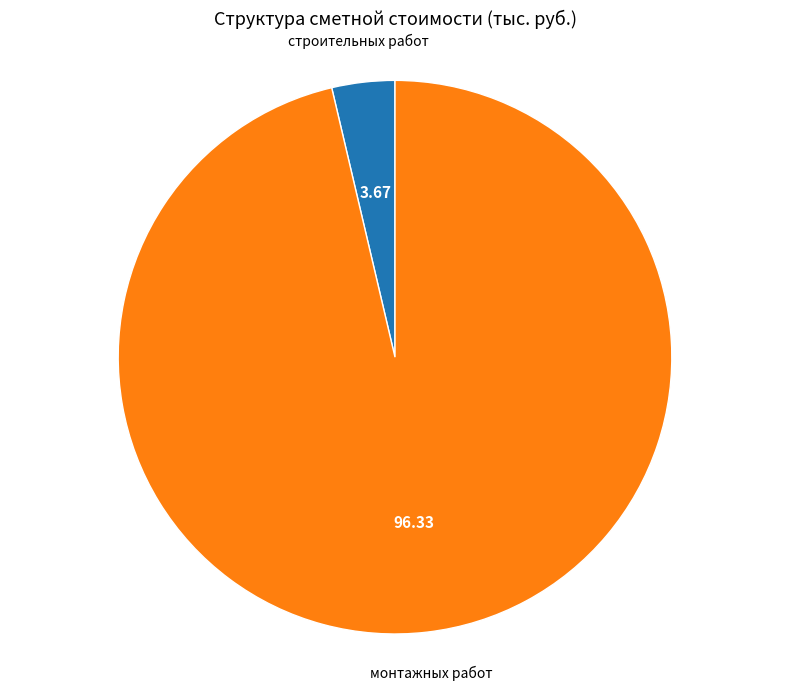

Does any single category account for the majority?

Yes